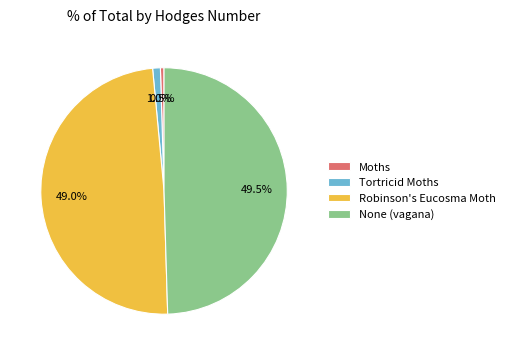

Which category has the smallest portion of the pie?

Moths